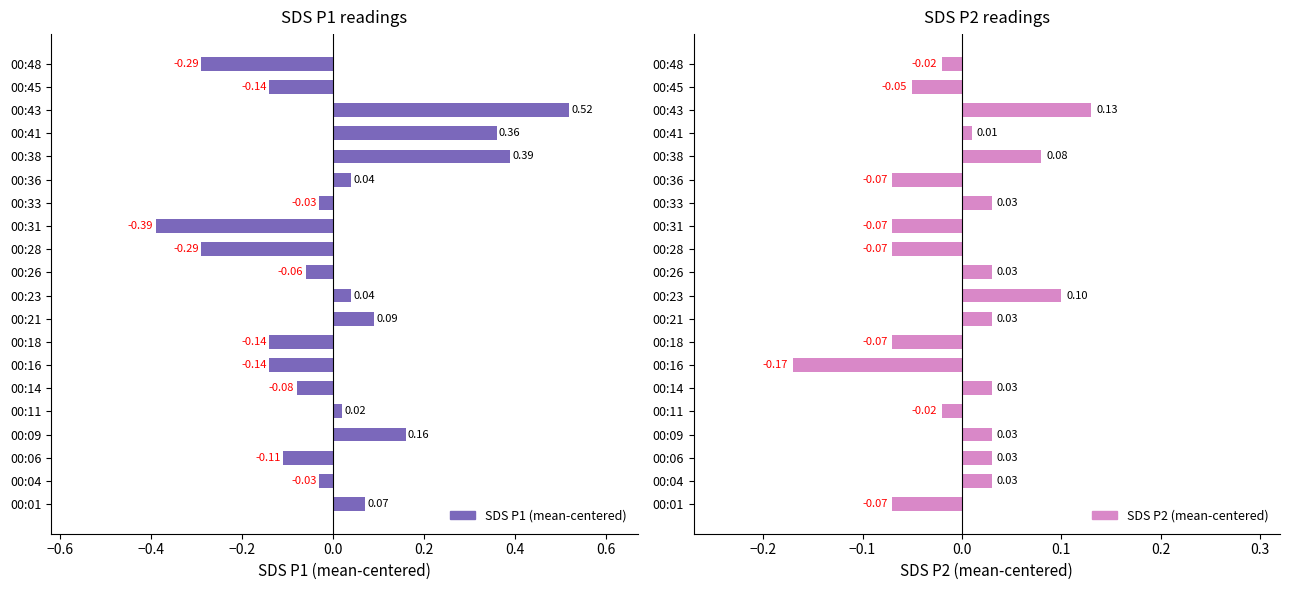

Rank the series at 00:41 from highest to lowest value.

SDS P1 (mean-centered), SDS P2 (mean-centered)